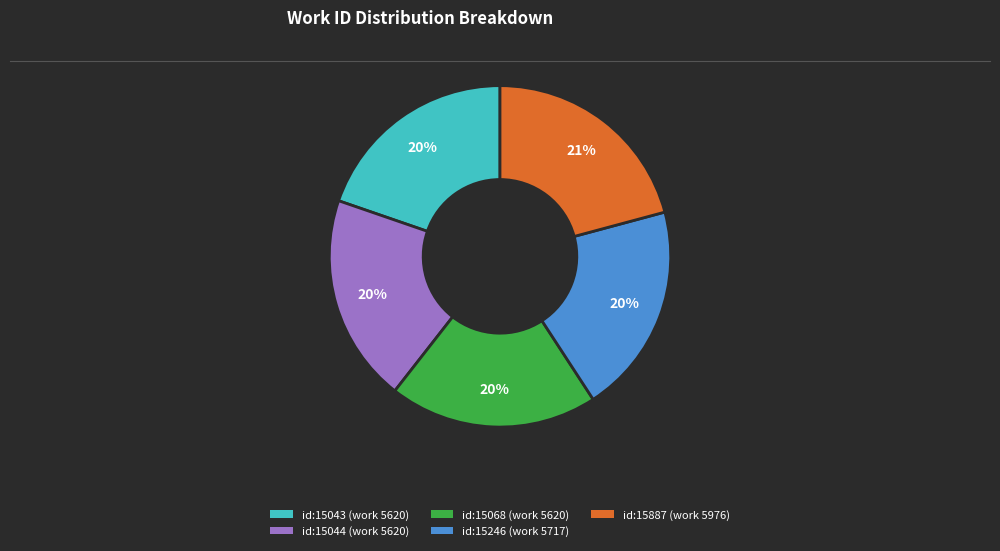

What is the largest slice in the pie chart?

id:15887 (work 5976)